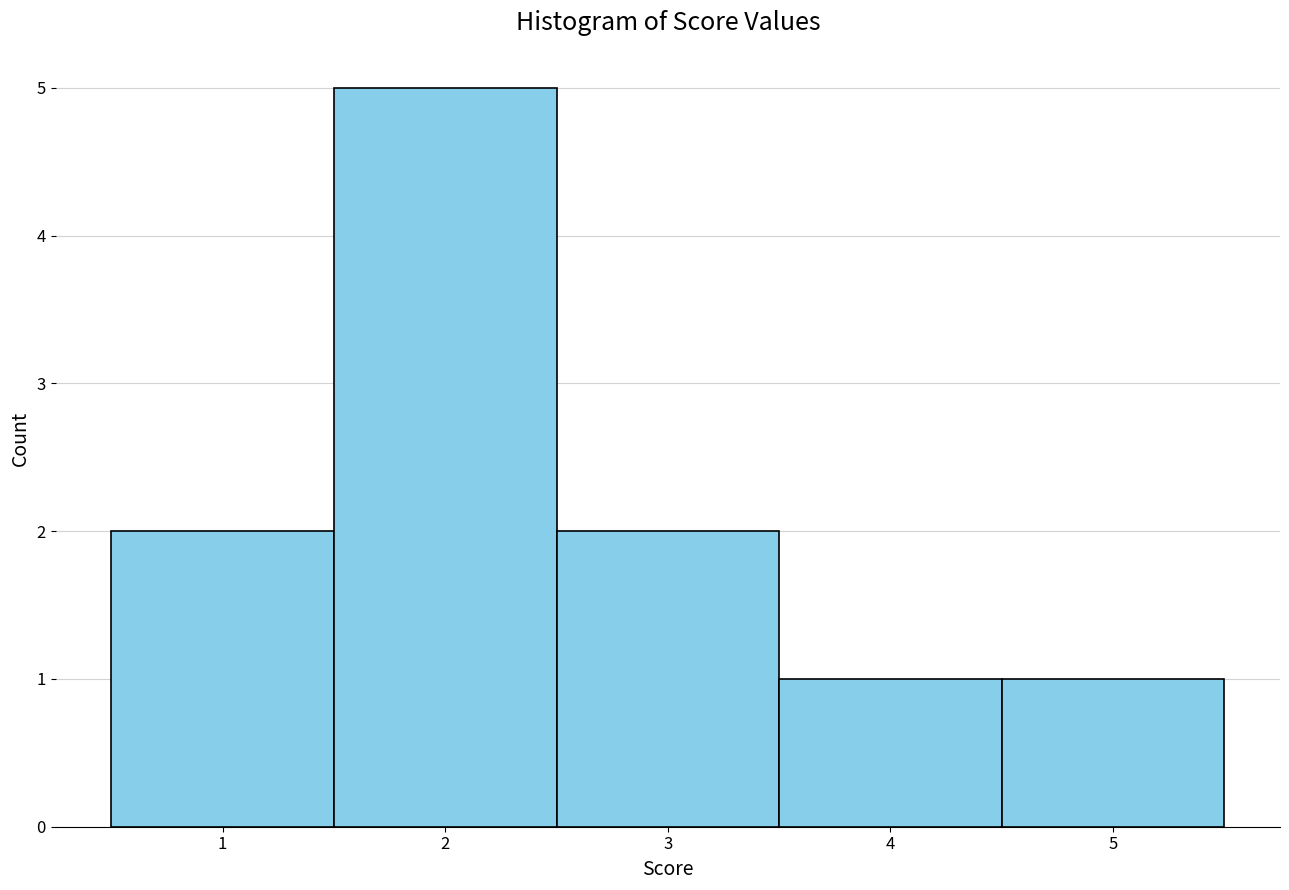

Over which range of the x-axis is the bar tallest?

1.5 to 2.5